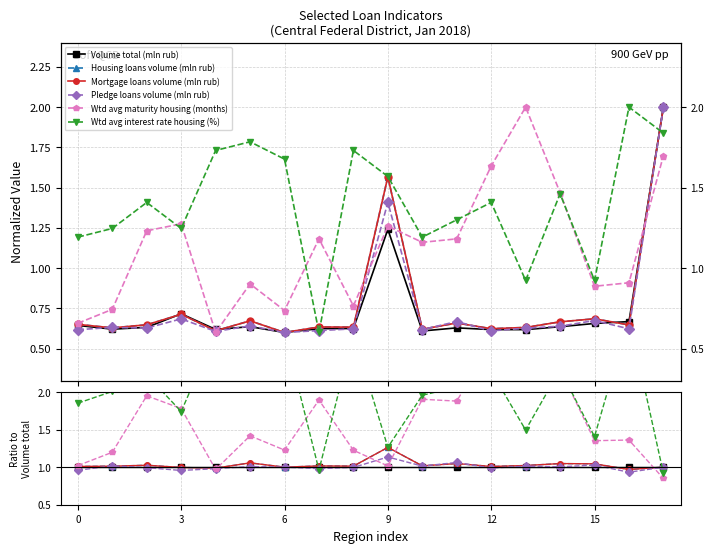

True or false: Pledge loans volume (mln rub) and Wtd avg interest rate housing (%) cross at least once.

True